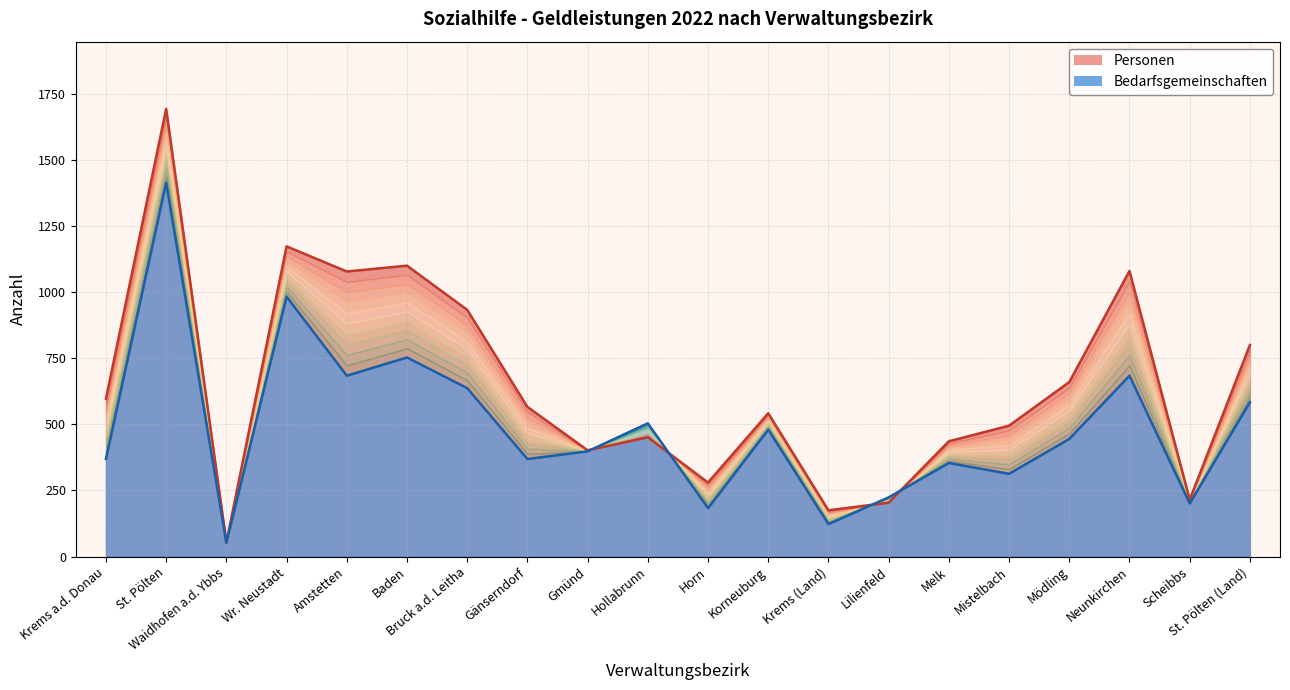

What is the highest value of the Personen series?

1693